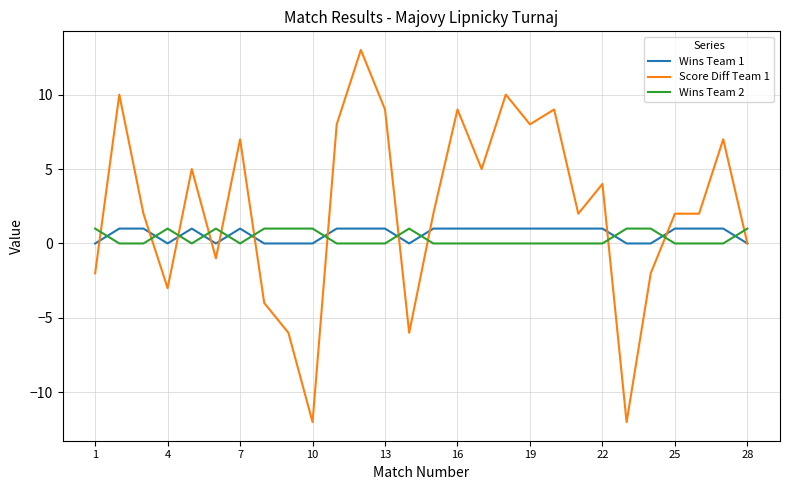

Which series has the largest total across all categories?

Score Diff Team 1